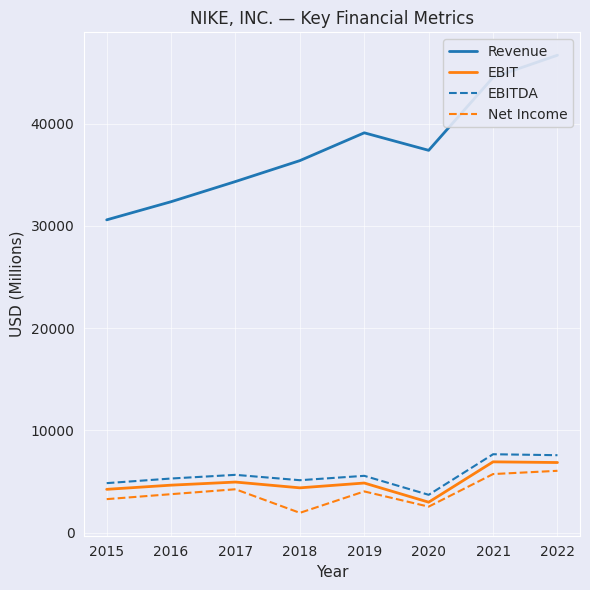

Read the Net Income value at 2022.

6046